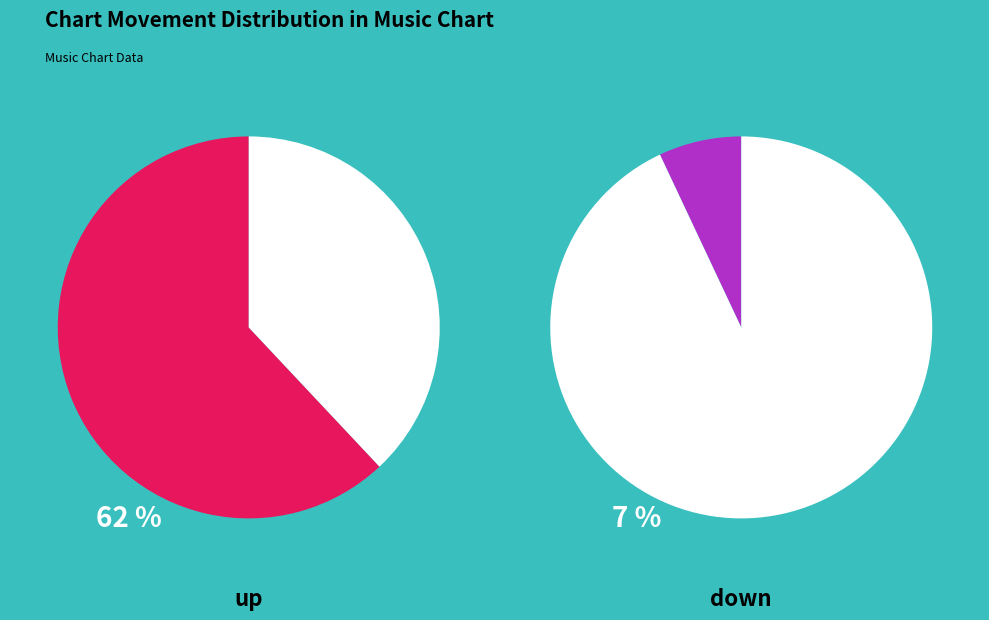

What percentage is the down slice, to the nearest percent?

7%